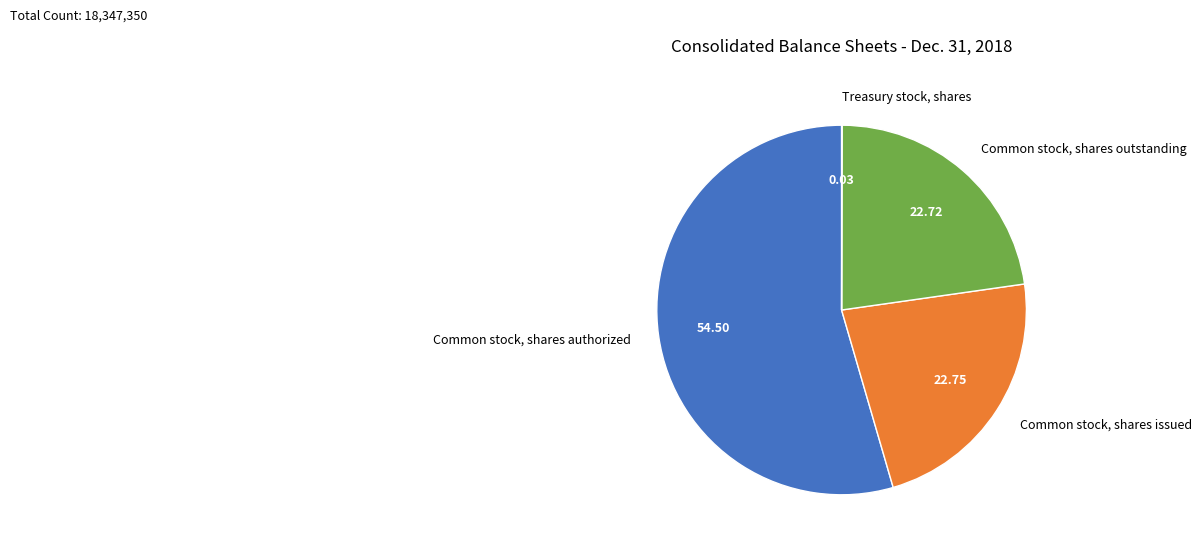

Which category has the biggest portion of the pie?

Common stock, shares authorized